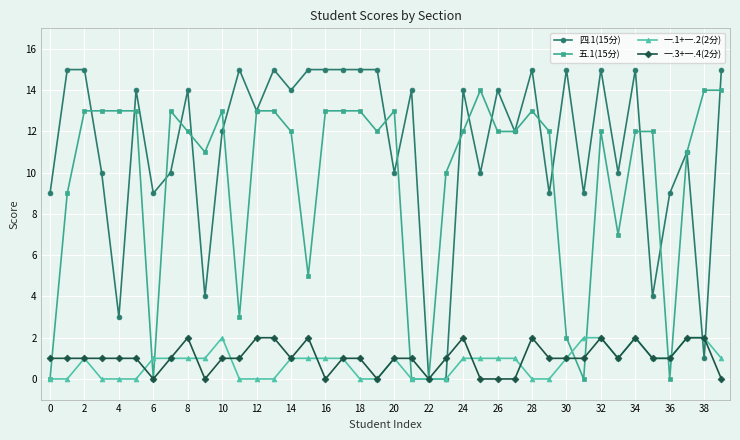

What is the difference between the second highest and minimum values in the 一.3+一.4(2分) series?

2